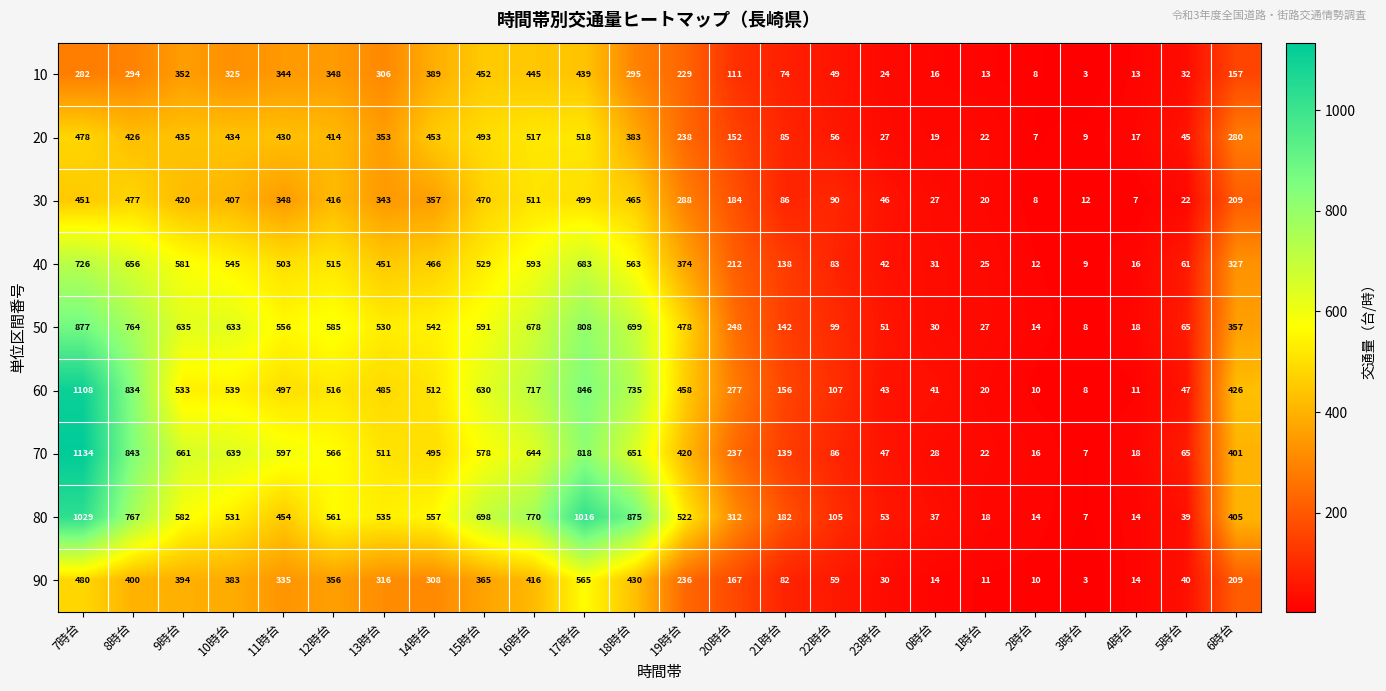

True or false: 80 has a value of 241 at 21時台.

False